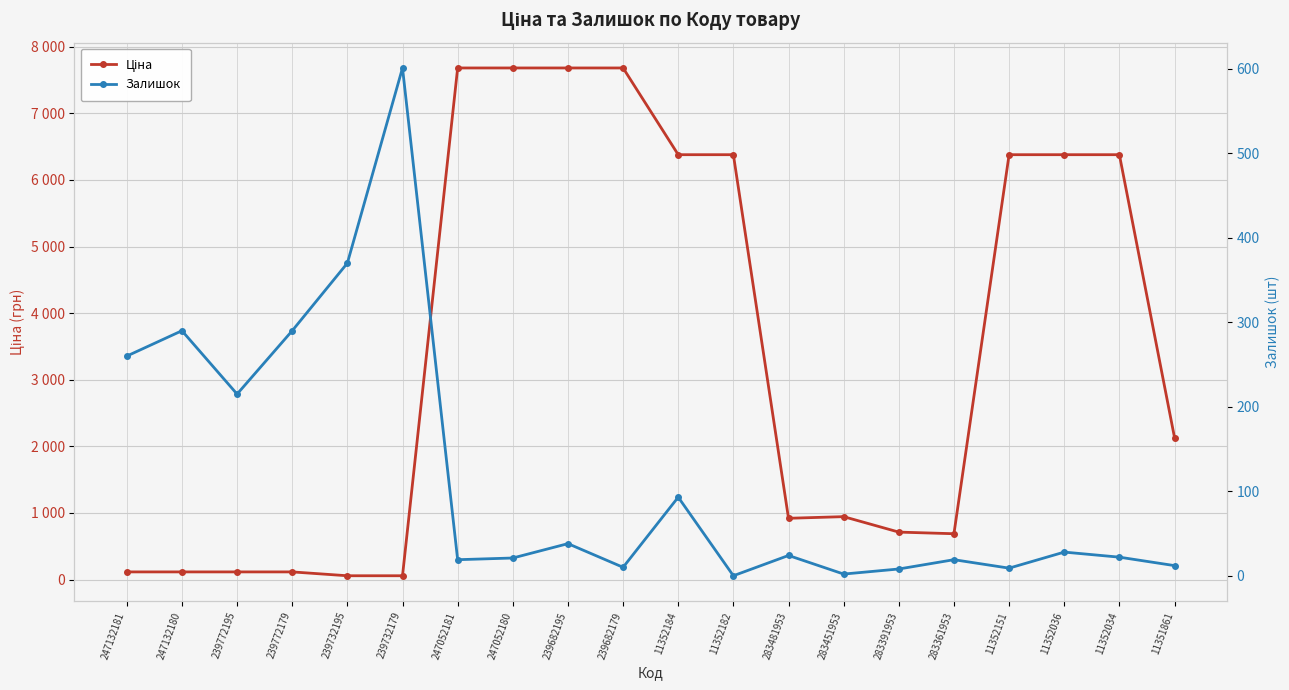

In Залишок, how many points are lower than both neighbors (excluding endpoints)?

6